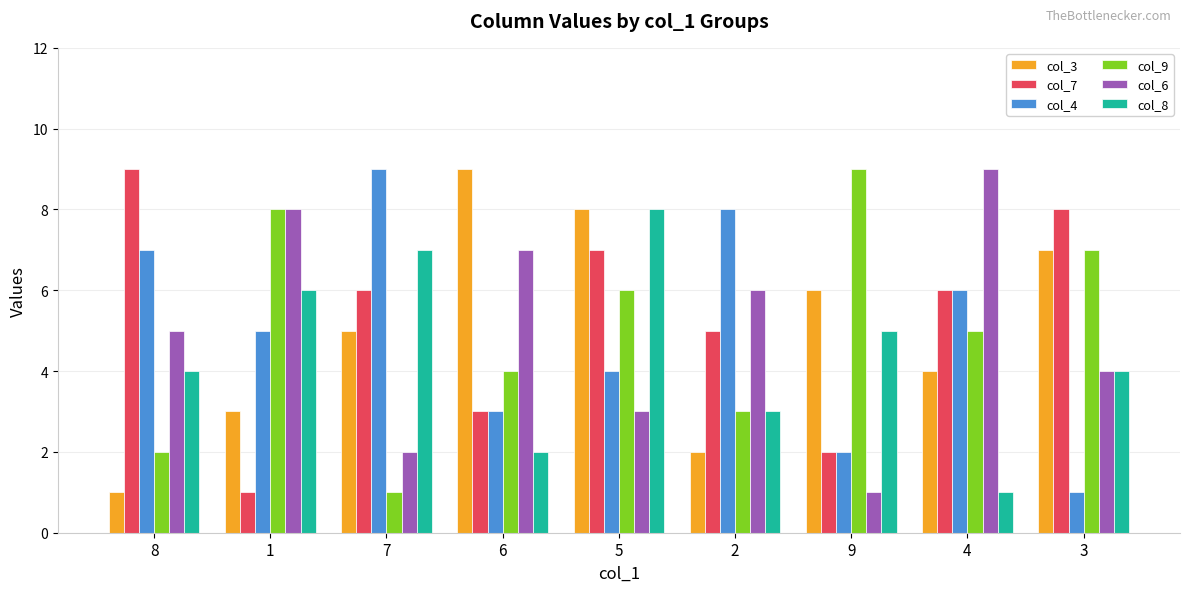

Reading left to right, what are all the values shown in this chart?

col_3: 8=1	1=3	7=5	6=9	5=8	2=2	9=6	4=4	3=7
col_7: 8=9	1=1	7=6	6=3	5=7	2=5	9=2	4=6	3=8
col_4: 8=7	1=5	7=9	6=3	5=4	2=8	9=2	4=6	3=1
col_9: 8=2	1=8	7=1	6=4	5=6	2=3	9=9	4=5	3=7
col_6: 8=5	1=8	7=2	6=7	5=3	2=6	9=1	4=9	3=4
col_8: 8=4	1=6	7=7	6=2	5=8	2=3	9=5	4=1	3=4